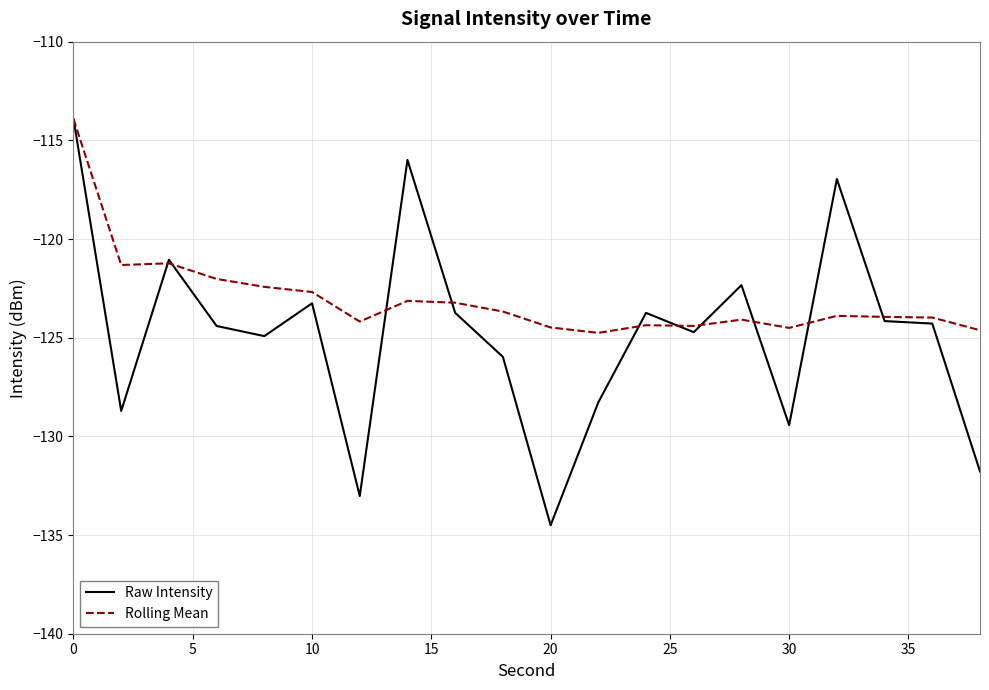

True or false: Raw Intensity and Rolling Mean cross at least once.

True